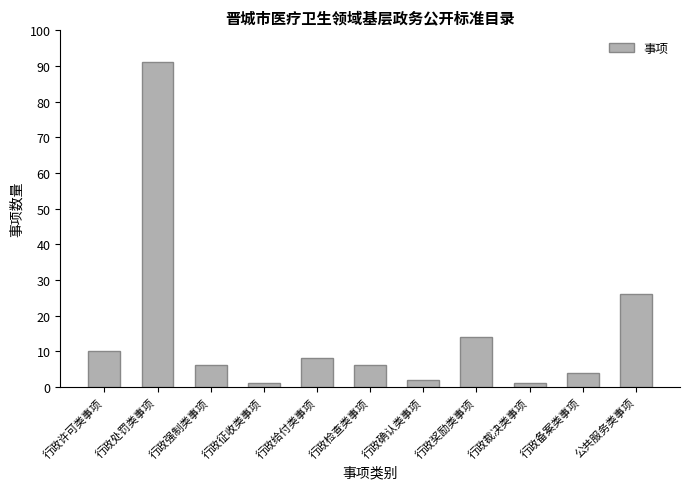

Are the bars horizontal?

No